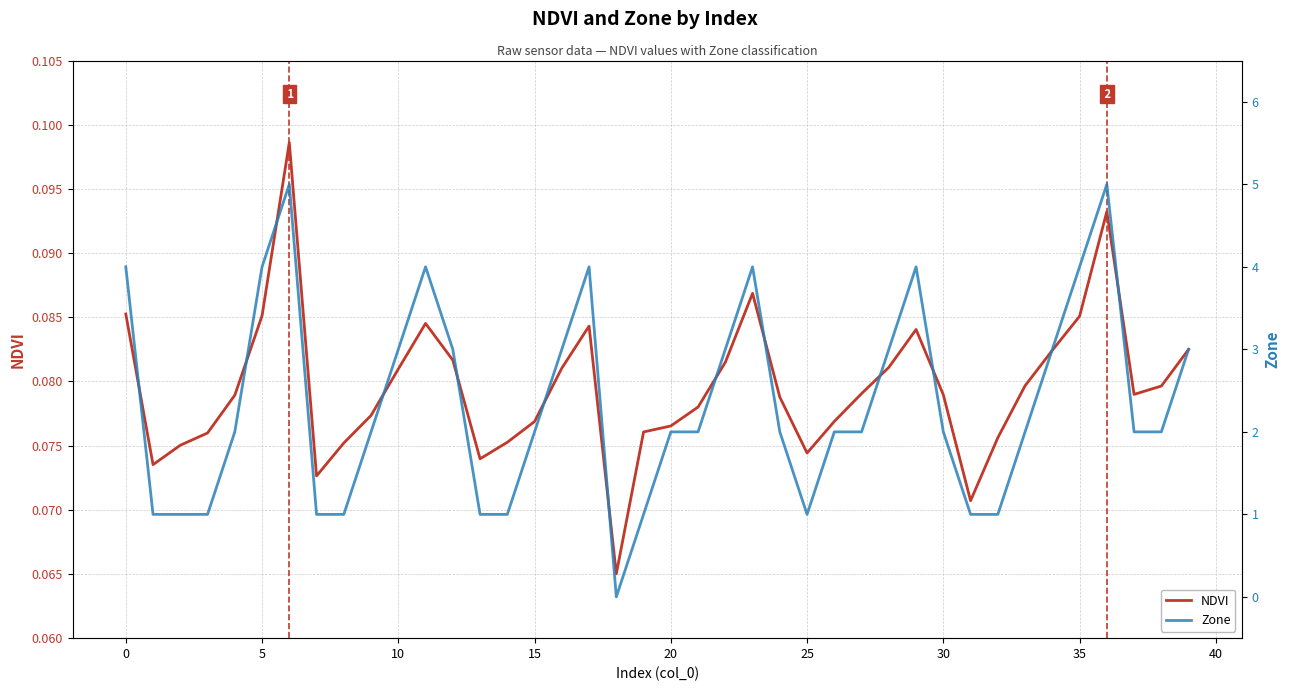

Reading right to left, transcribe all the data shown in this chart.

NDVI: 0.1	0.1	0.1	0.1	0.1	0.1	0.1	0.1	0.1	0.1	0.1	0.1	0.1	0.1	0.1	0.1	0.1	0.1	0.1	0.1	0.1	0.1	0.1	0.1	0.1	0.1	0.1	0.1	0.1	0.1	0.1	0.1	0.1	0.1	0.1	0.1	0.1	0.1	0.1	0.1
Zone: 3.0	2.0	2.0	5.0	4.0	3.0	2.0	1.0	1.0	2.0	4.0	3.0	2.0	2.0	1.0	2.0	4.0	3.0	2.0	2.0	1.0	0.0	4.0	3.0	2.0	1.0	1.0	3.0	4.0	3.0	2.0	1.0	1.0	5.0	4.0	2.0	1.0	1.0	1.0	4.0